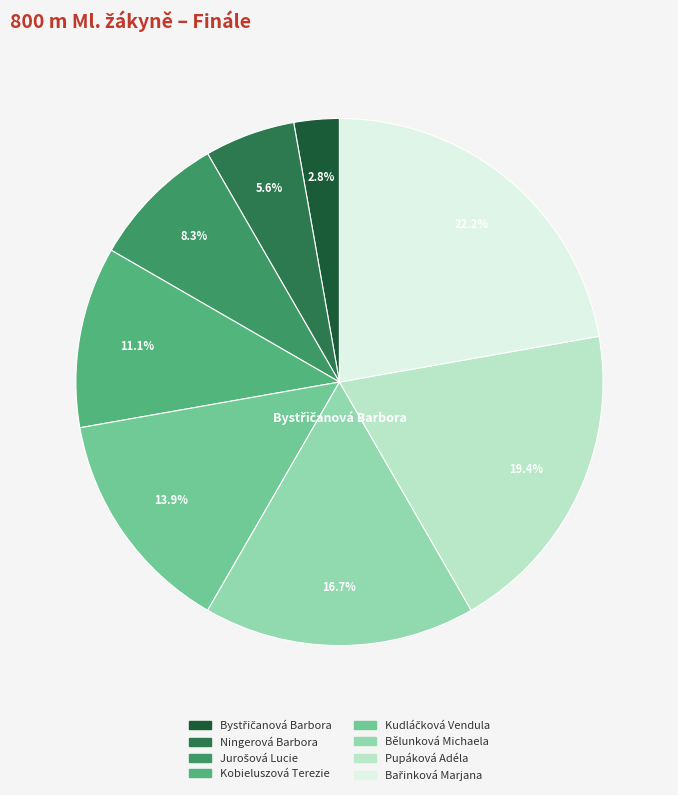

Is there any slice that represents more than half of the pie?

No